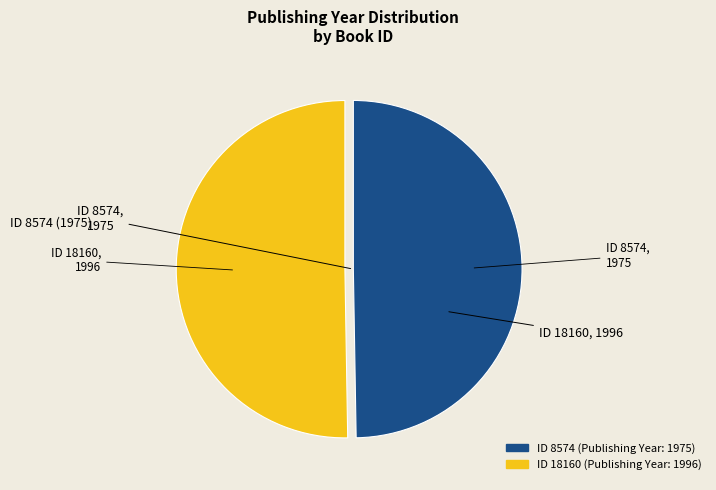

How many segments does this pie chart have?

2